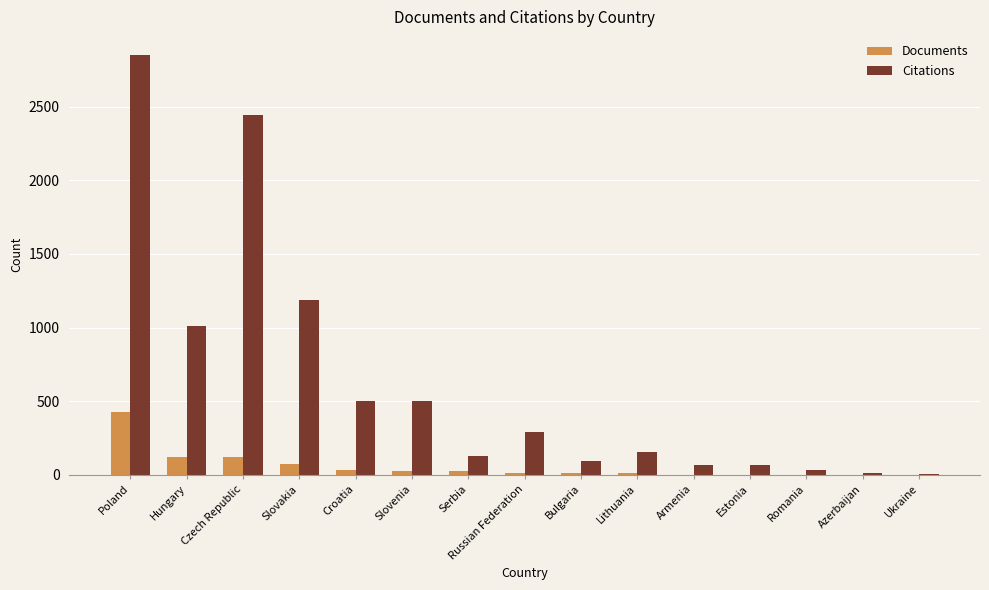

Between Hungary and Slovenia, which series saw the biggest shift?

Citations